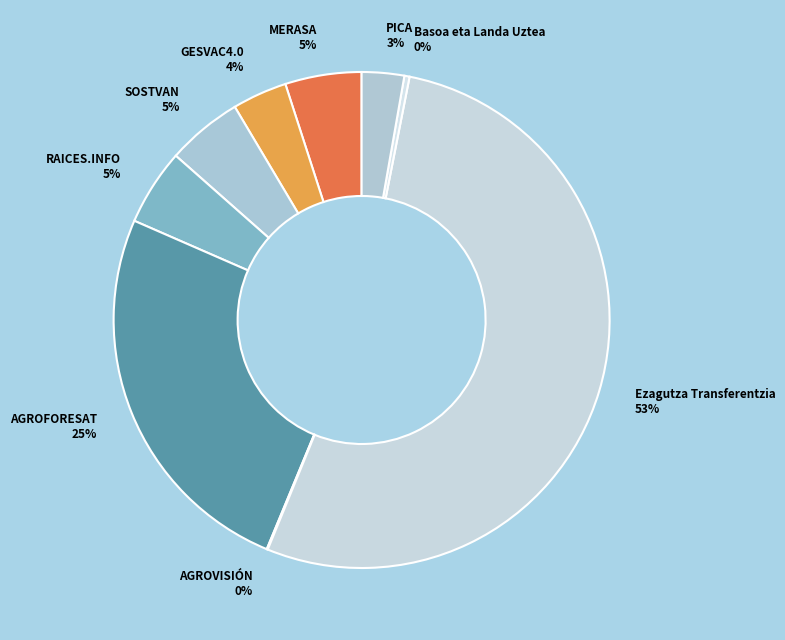

True or false: MERASA accounts for 10% of the total.

False